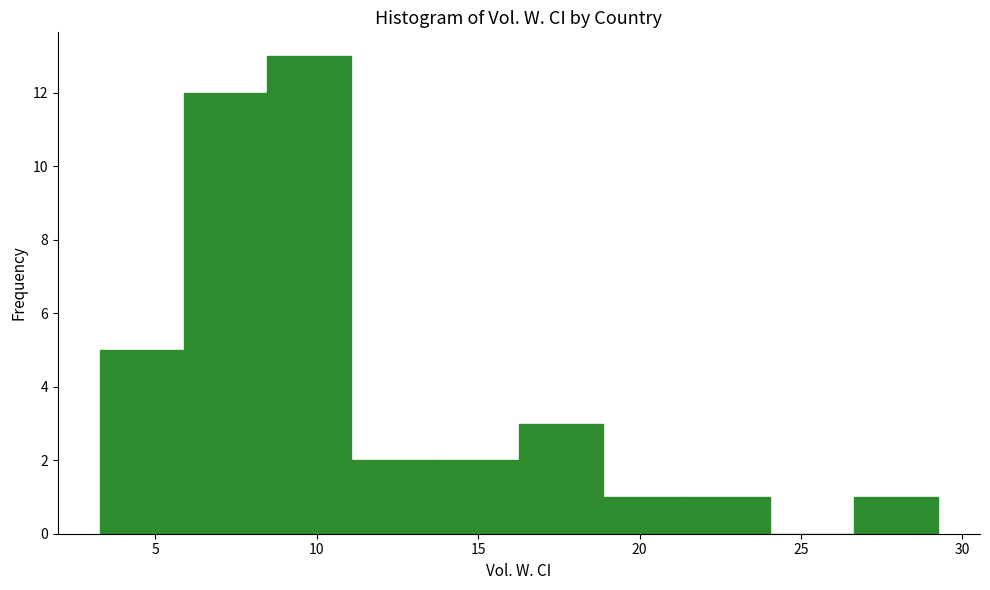

Which range on the x-axis has the tallest bar?

8.5 to 11.0